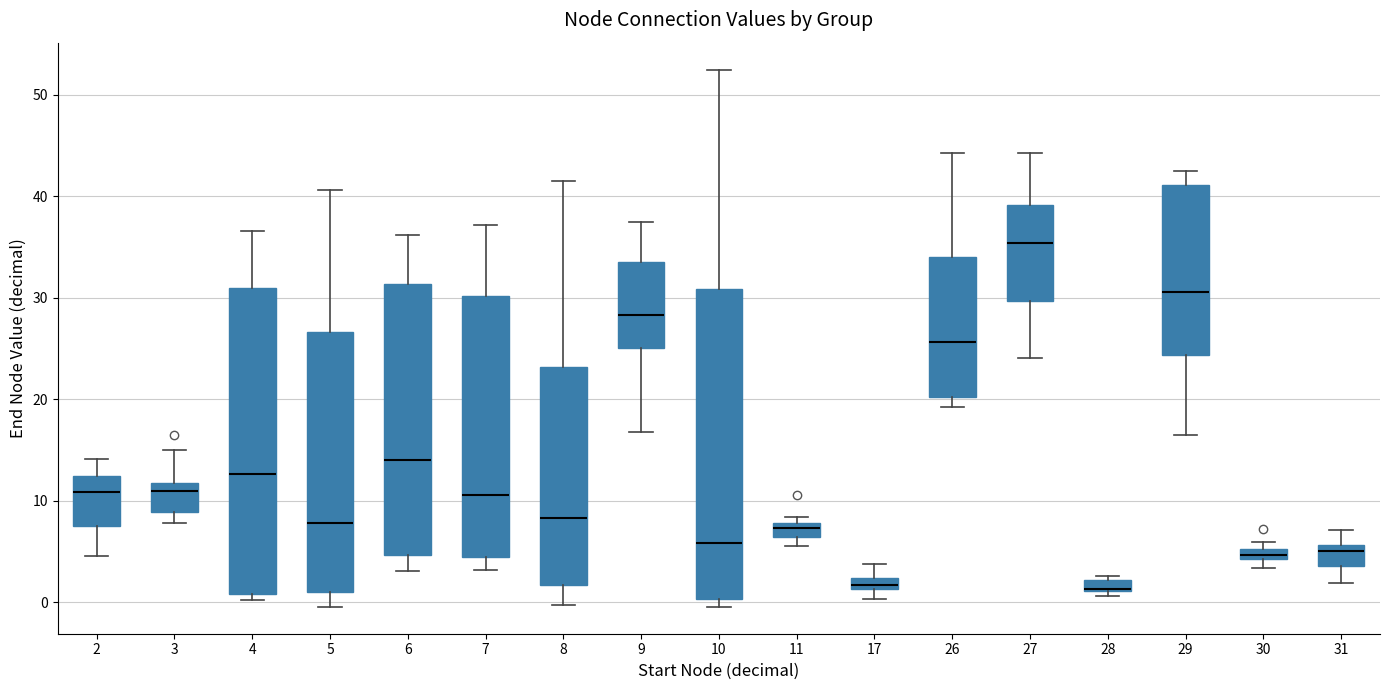

Where does the median line of the box at x = 31 sit on the y-axis? The values are not printed on the chart, so give them approximately, as read against the axis.

5